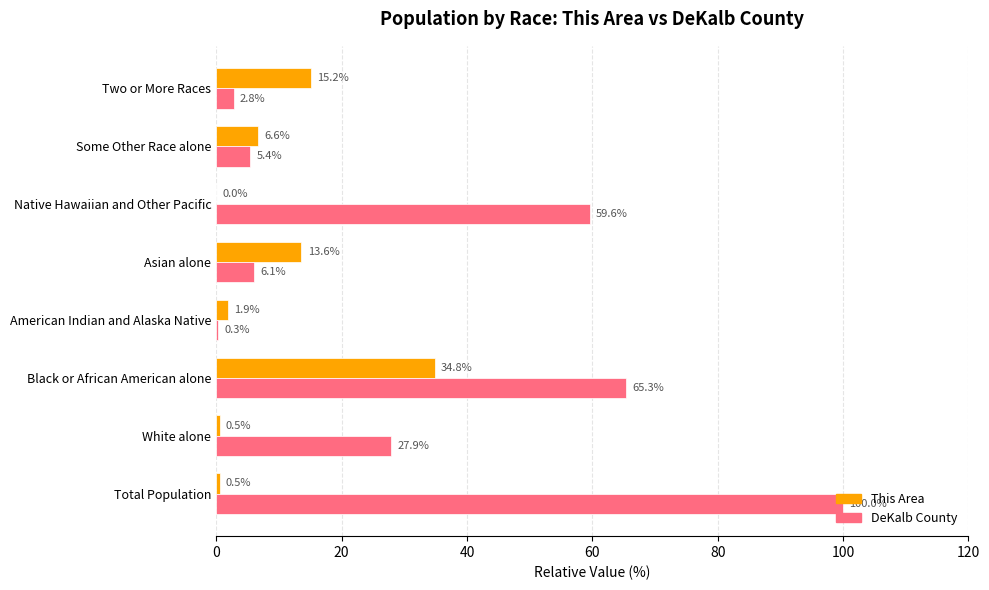

How many values in This Area are above zero?

7